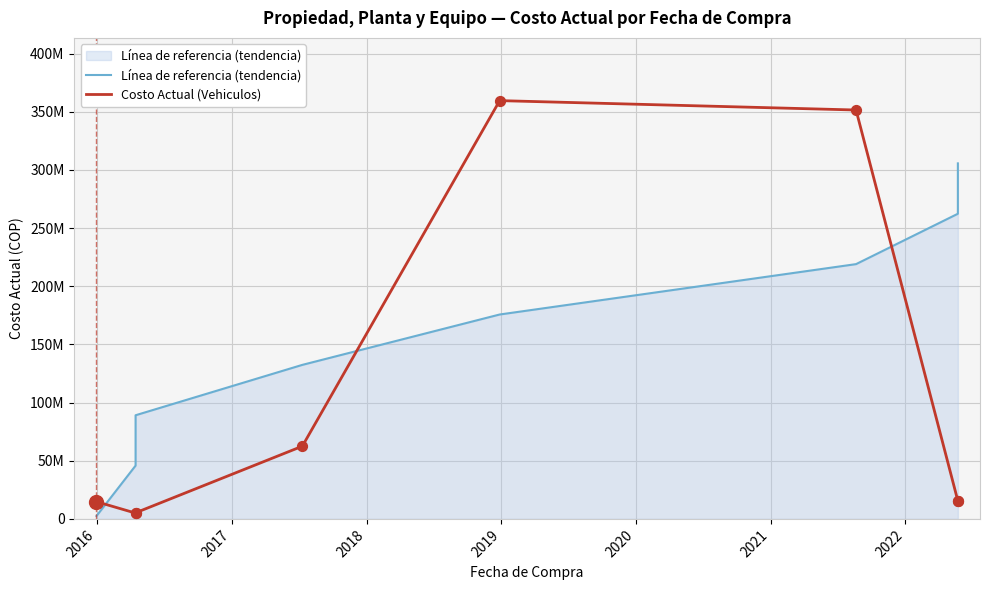

At which category is the sum across all series the highest?

2020